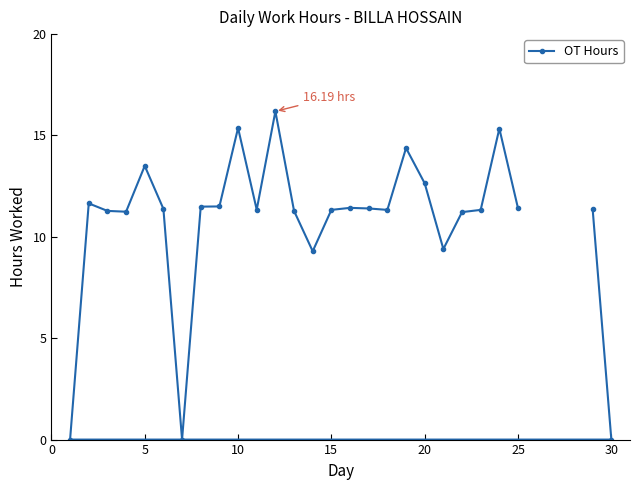

What is the difference between the second highest and second lowest values?

15.4